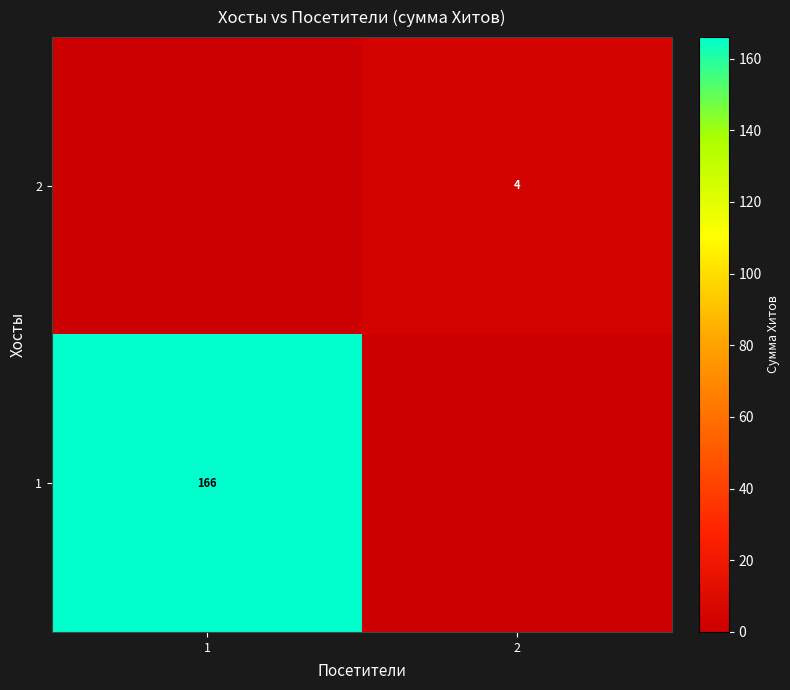

Is the value of 2 at 2 greater than the value of 1 at 1?

No